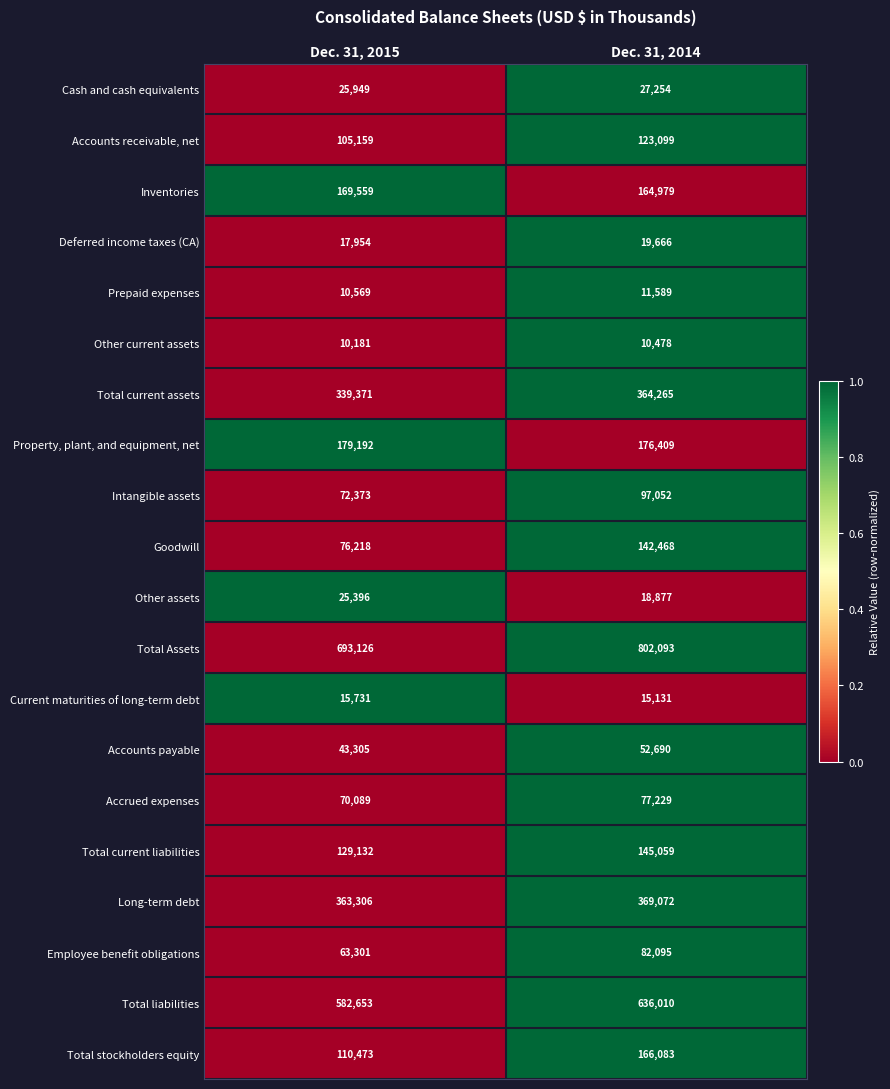

List the series in order of their peak value, highest first.

Total Assets, Total liabilities, Long-term debt, Total current assets, Property, plant, and equipment, net, Inventories, Total stockholders equity, Total current liabilities, Goodwill, Accounts receivable, net, Intangible assets, Employee benefit obligations, Accrued expenses, Accounts payable, Cash and cash equivalents, Other assets, Deferred income taxes (CA), Current maturities of long-term debt, Prepaid expenses, Other current assets